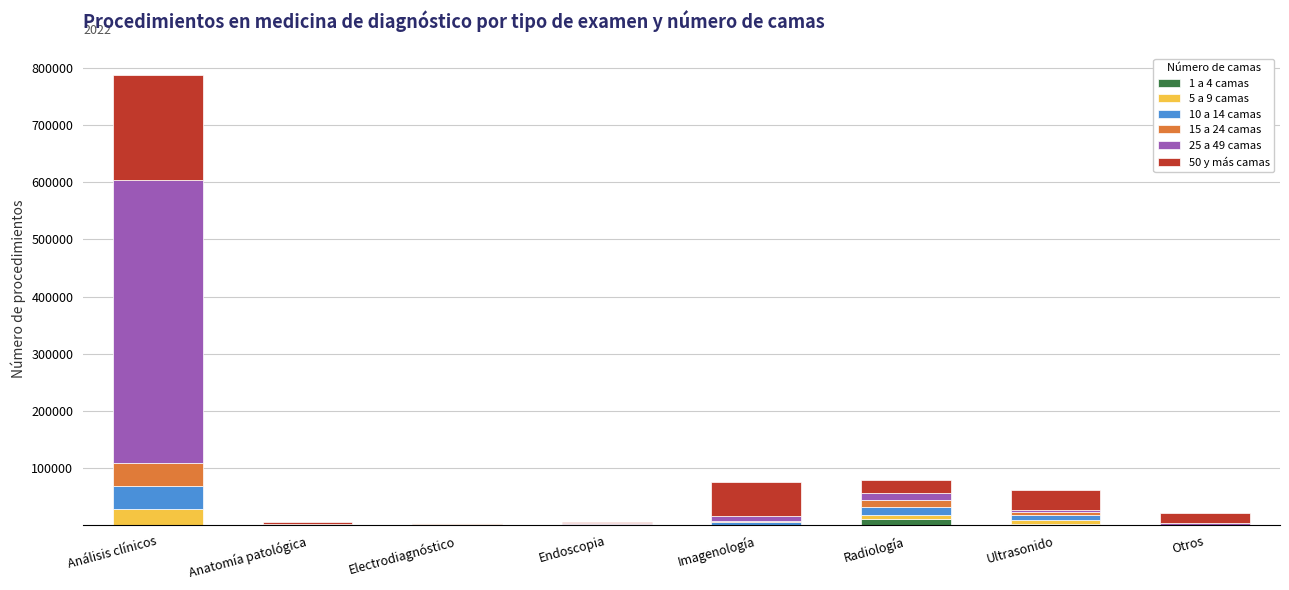

At which category is the sum across all series the highest?

Análisis clínicos